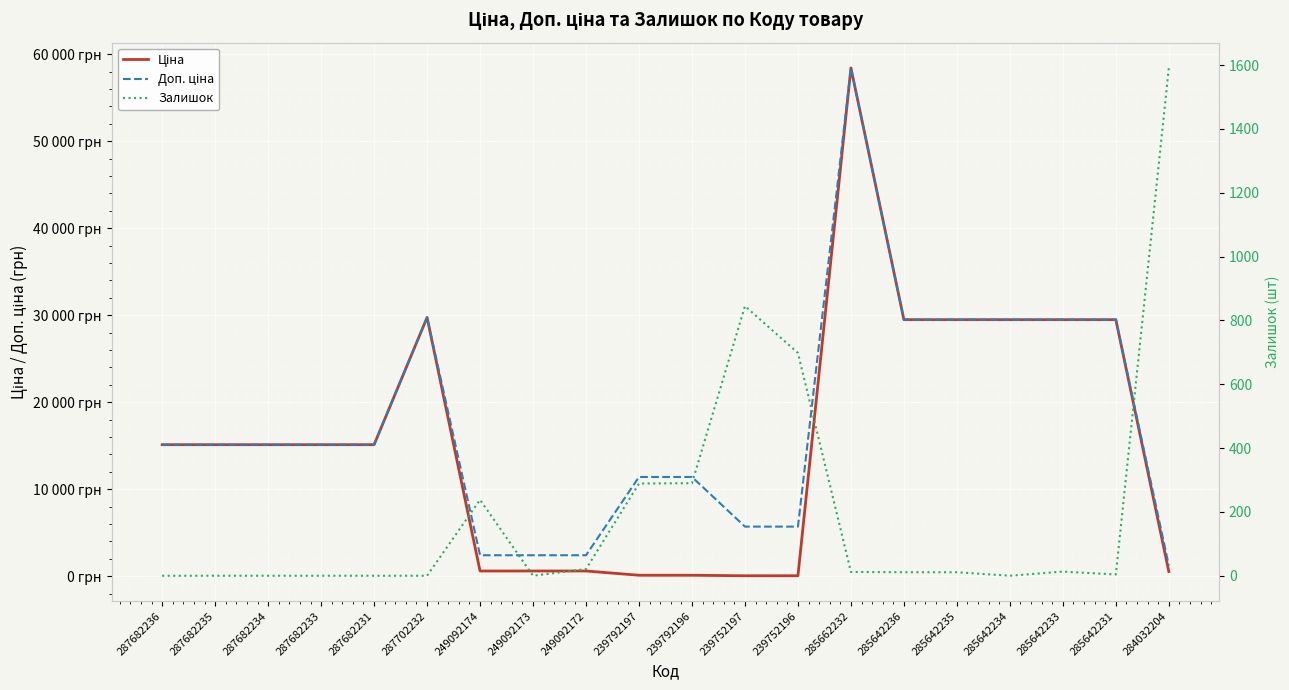

How many times do Доп. ціна and Залишок cross each other?

1